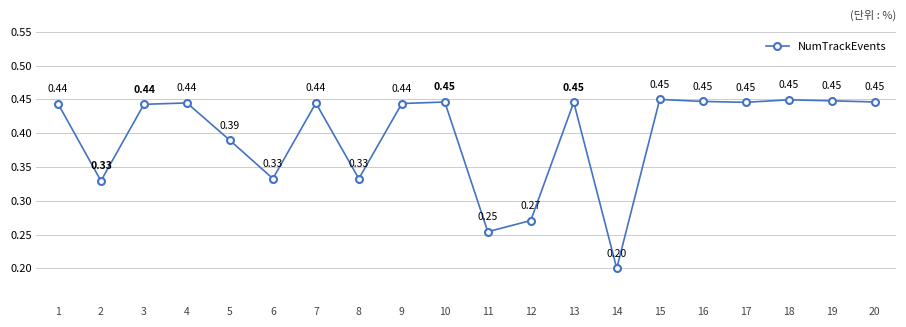

How many data points does each series have?

20